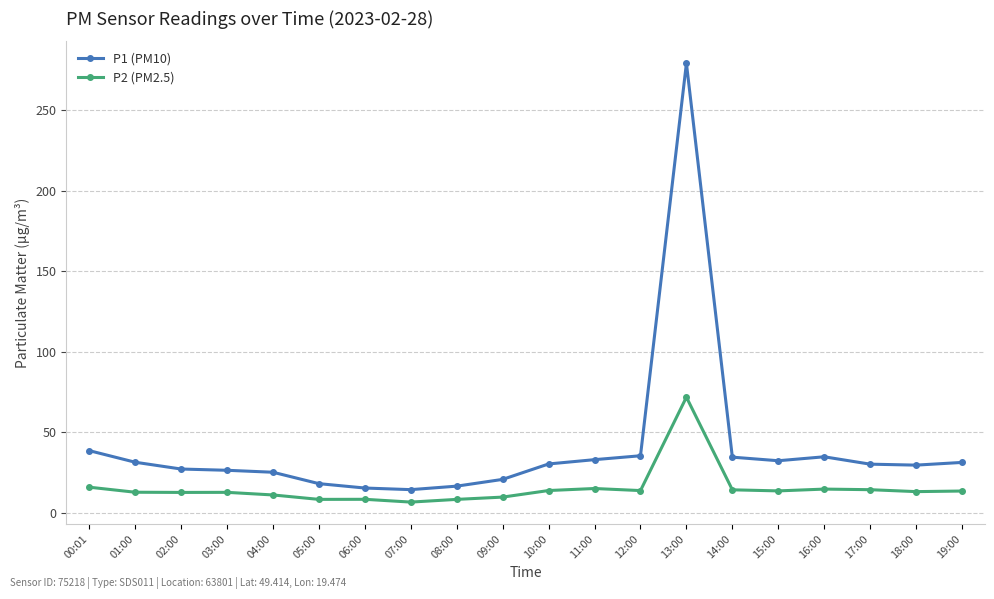

Rank the series by their average value, from lowest to highest.

P2 (PM2.5), P1 (PM10)